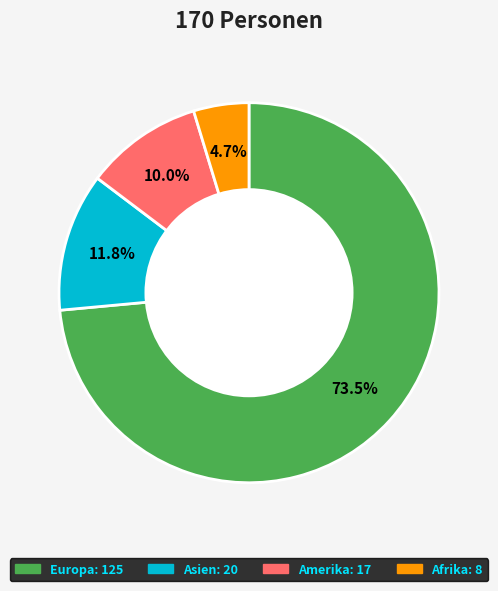

To the nearest percent, what is the average slice percentage?

25%